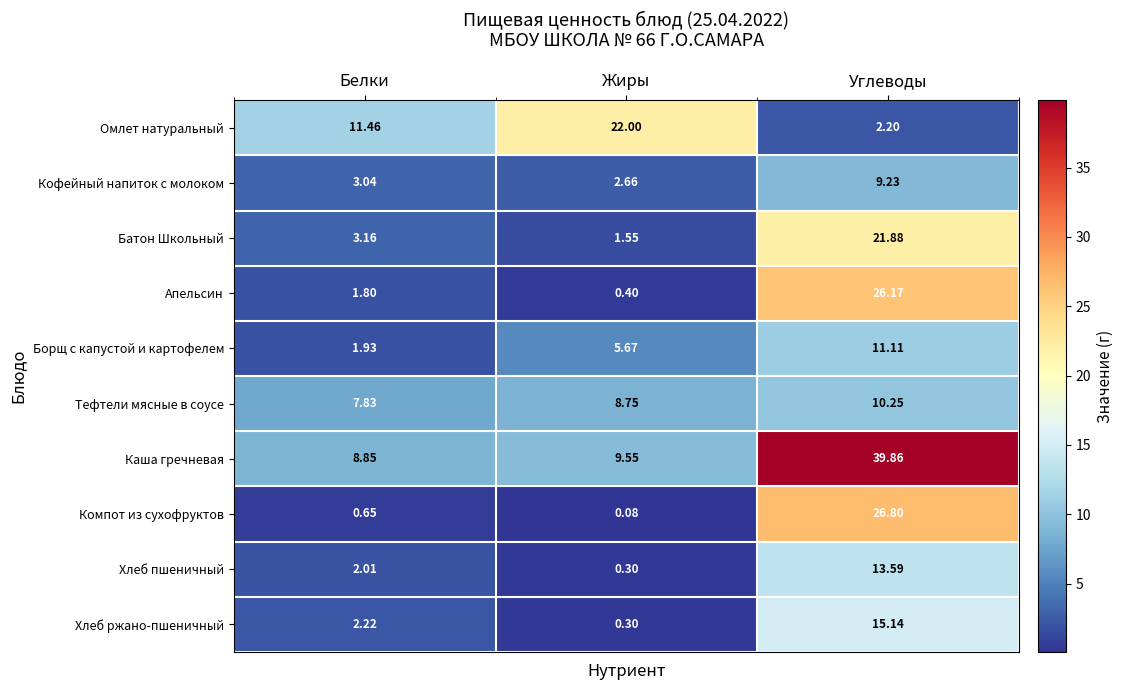

At which category is the sum across all series the highest?

Углеводы